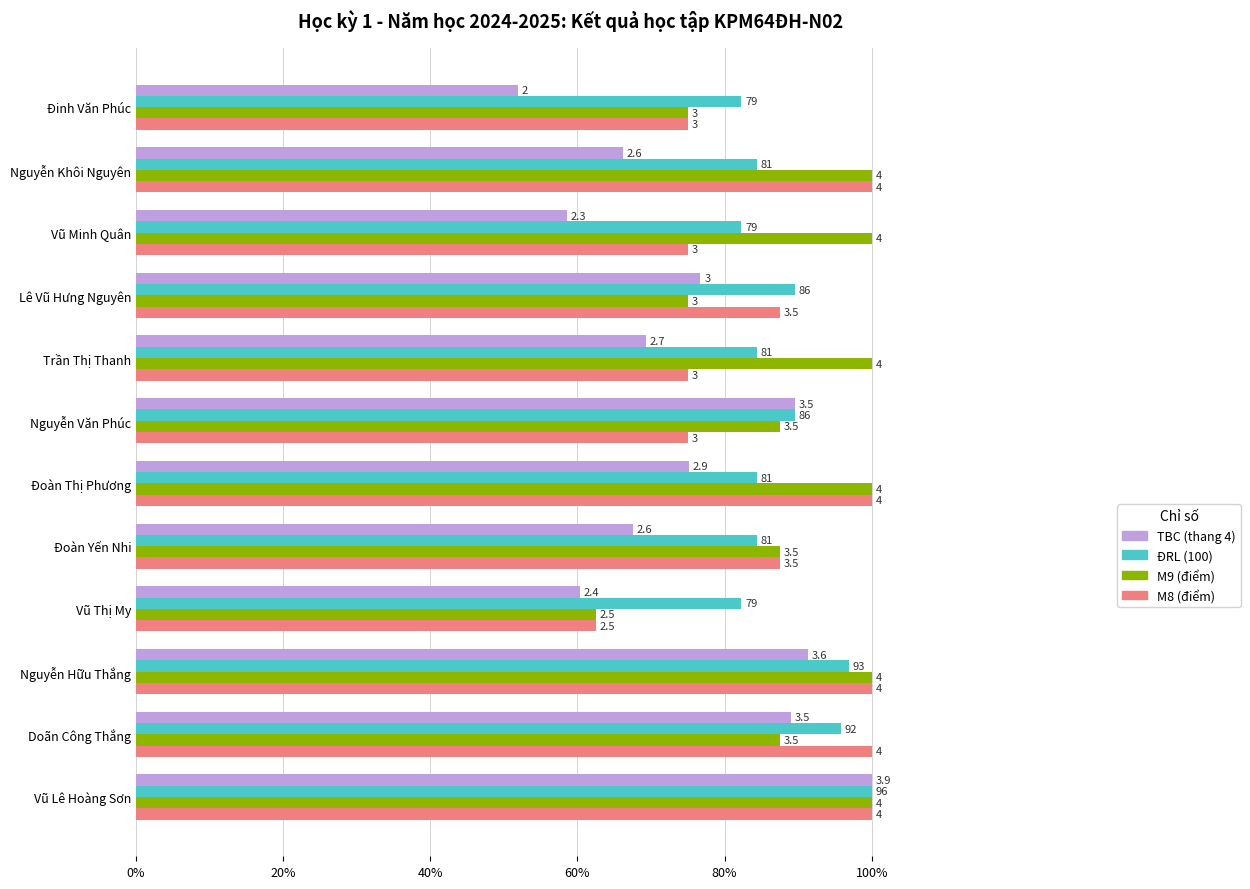

What position from the left is Nguyễn Văn Phúc?

7